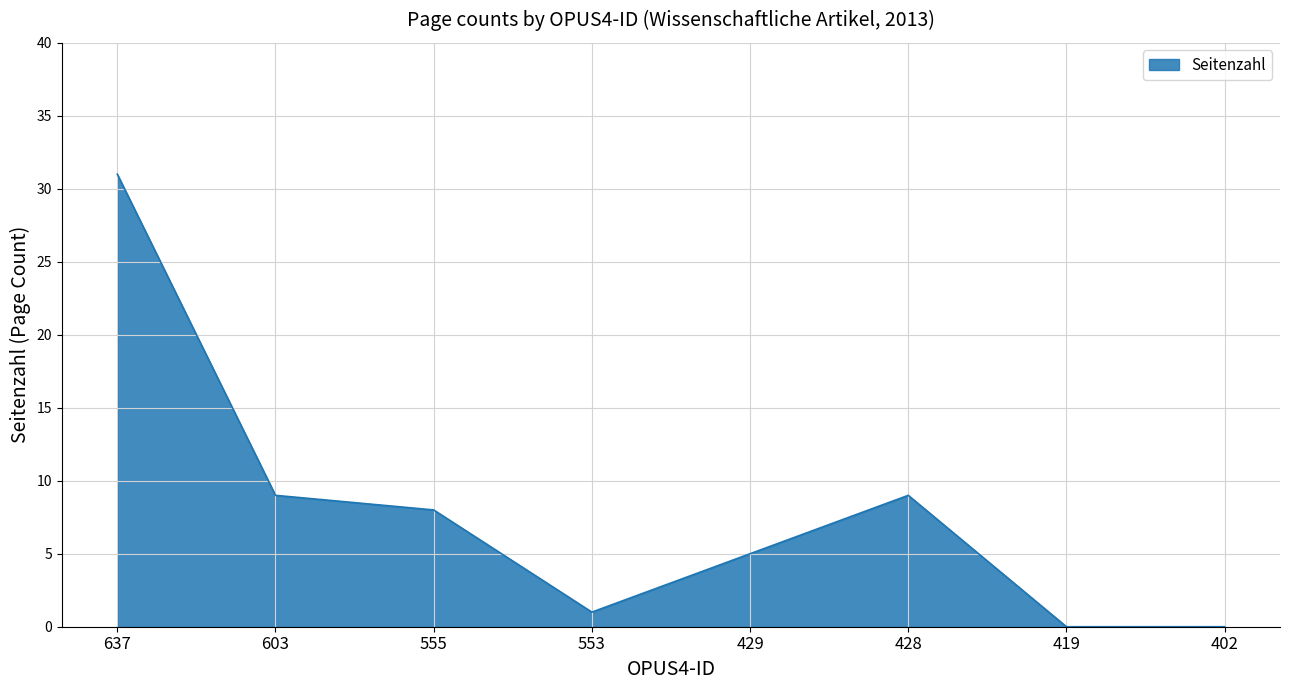

Which category has the highest value across all series?

637